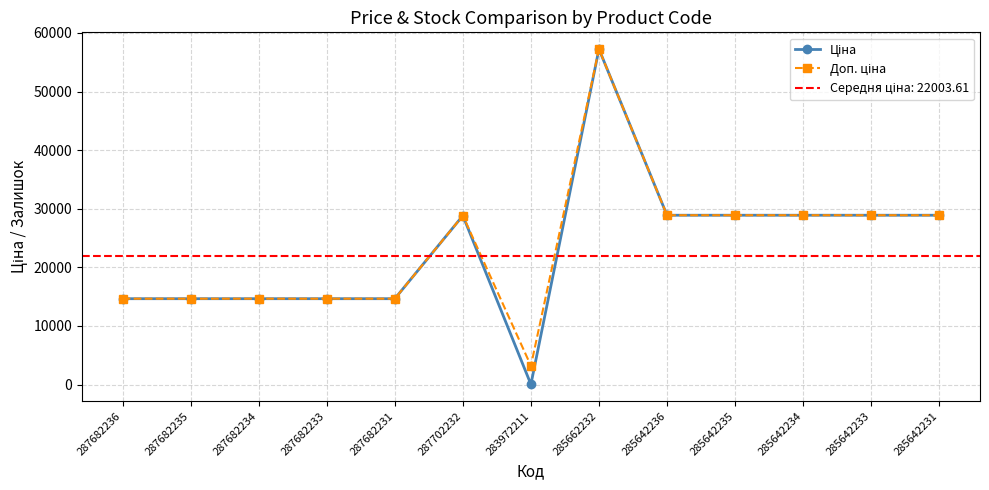

Is the value of Ціна at 285642234 greater than the value of Доп. ціна at 287702232?

Yes